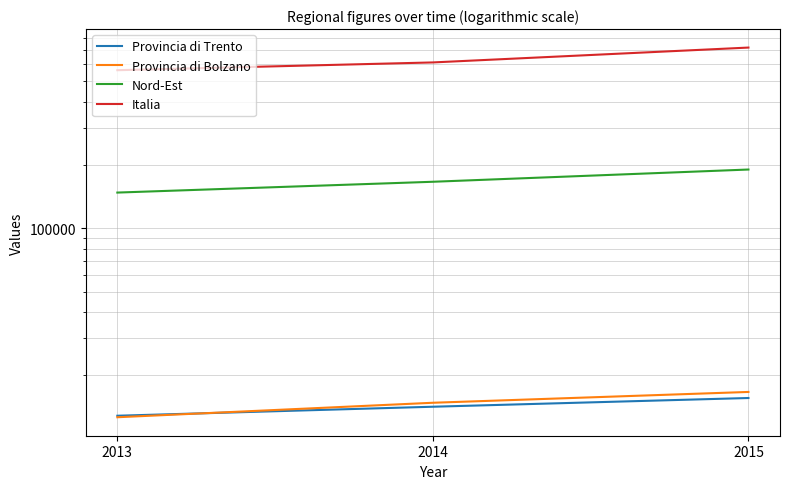

Reading left to right, transcribe all the data shown in this chart.

Provincia di Trento: 2013=12850	2014=14180	2015=15600
Provincia di Bolzano: 2013=12640	2014=14810	2015=16670
Nord-Est: 2013=147680	2014=166220	2015=190040
Italia: 2013=563400	2014=613390	2015=721730